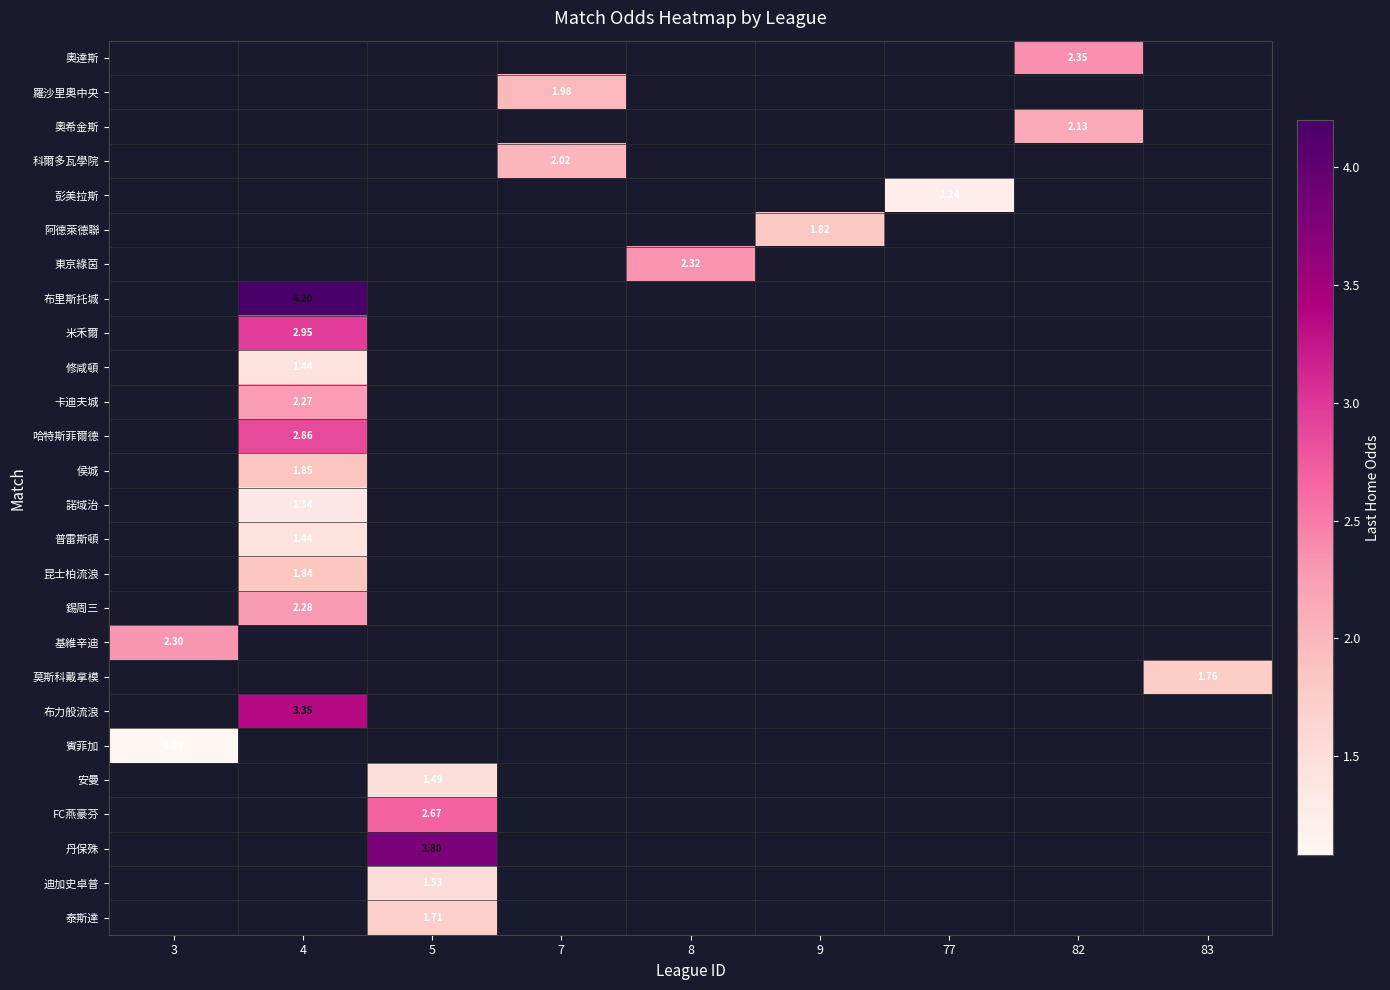

How many distinct data groups are displayed?

26